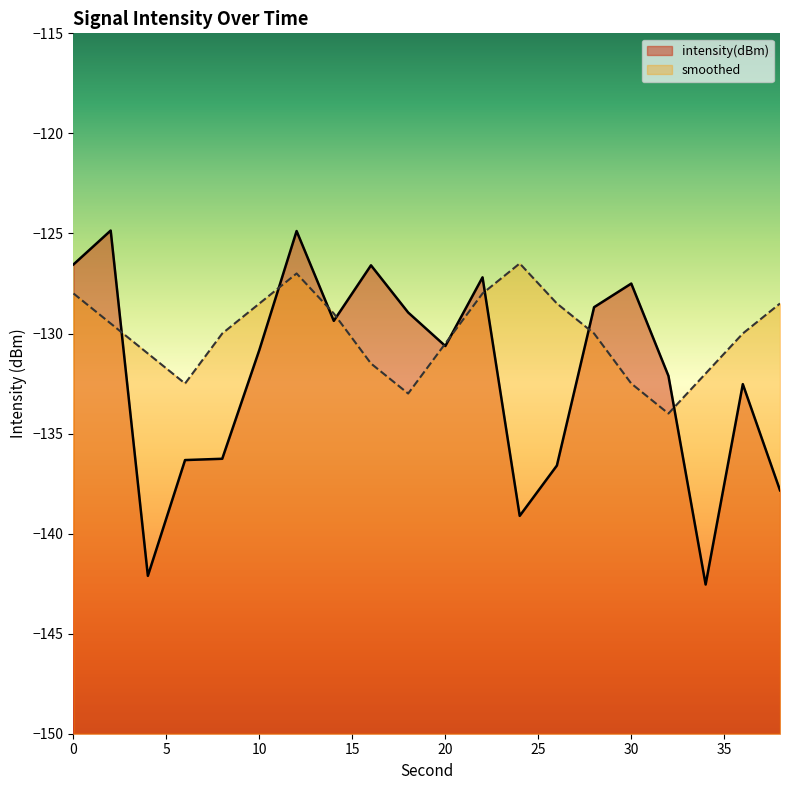

How many times do smoothed and intensity(dBm) cross each other?

9